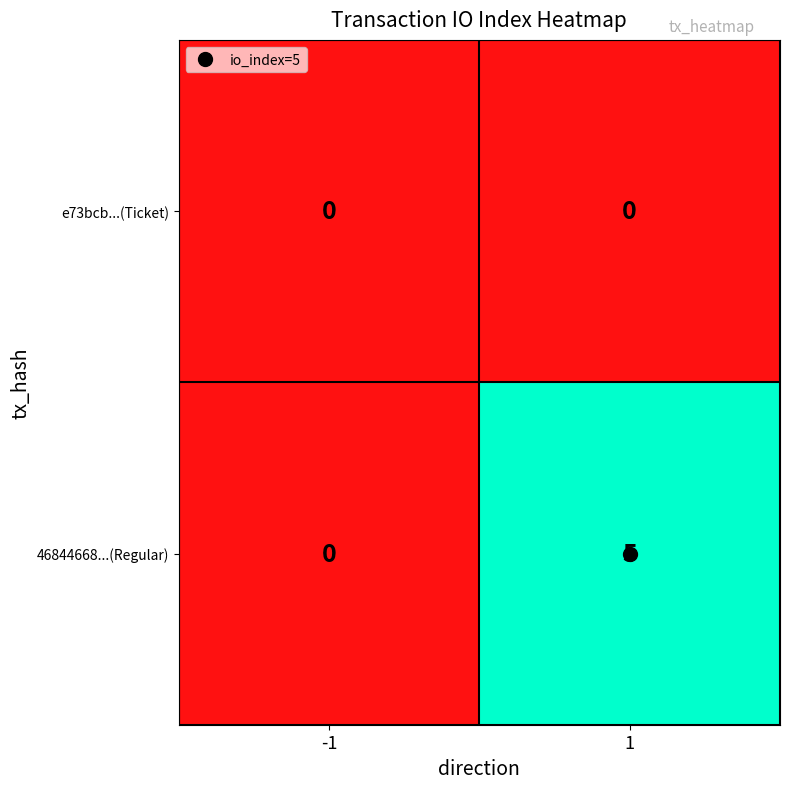

Rank the series by their average value, from highest to lowest.

46844668...(Regular), e73bcb...(Ticket)